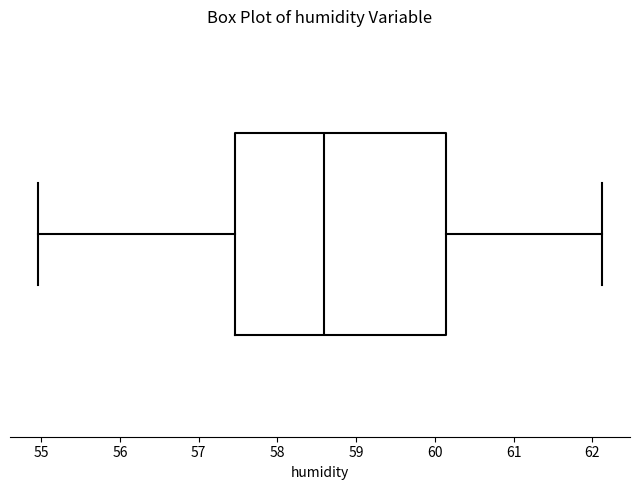

Transcribe this box plot: give where the median line is, the range the box spans, and where the two whiskers end, as read against the x-axis. The values are not printed on the chart, so give them approximately, as read against the axis.

median 58.6, box 57.5 to 60.1, whiskers 55.0 to 62.1